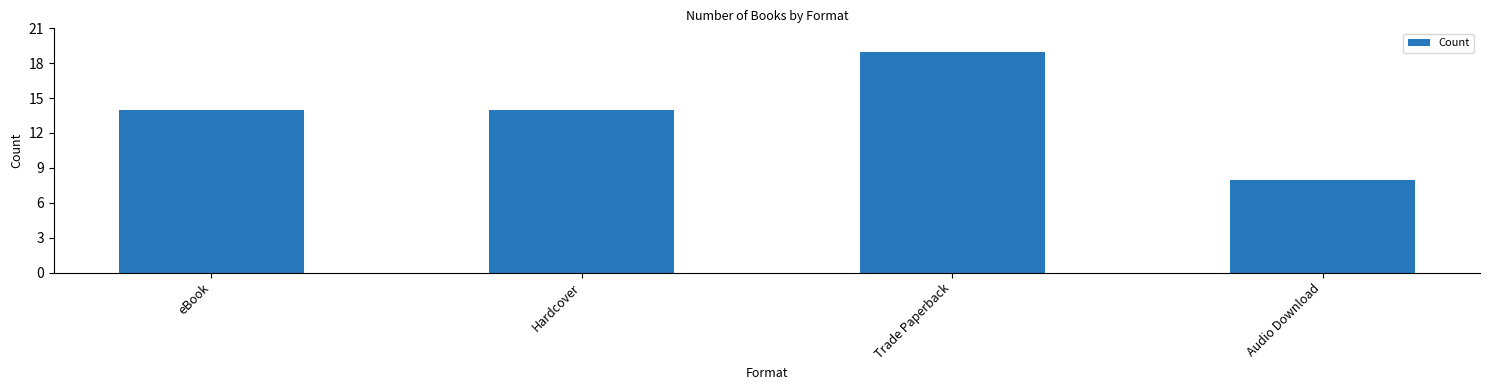

Count the number of data series in this chart.

1